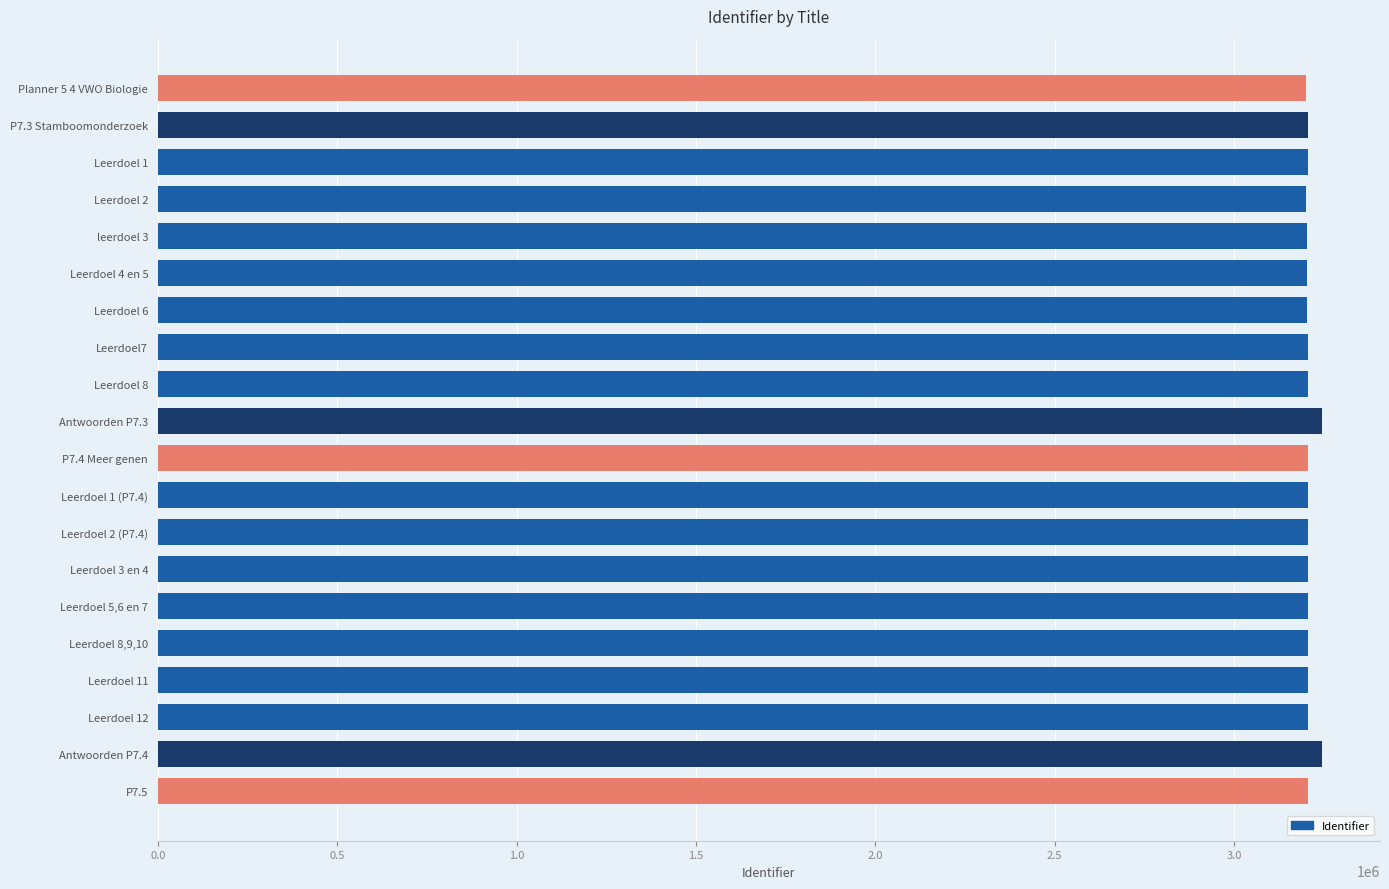

How many distinct data groups are displayed?

1